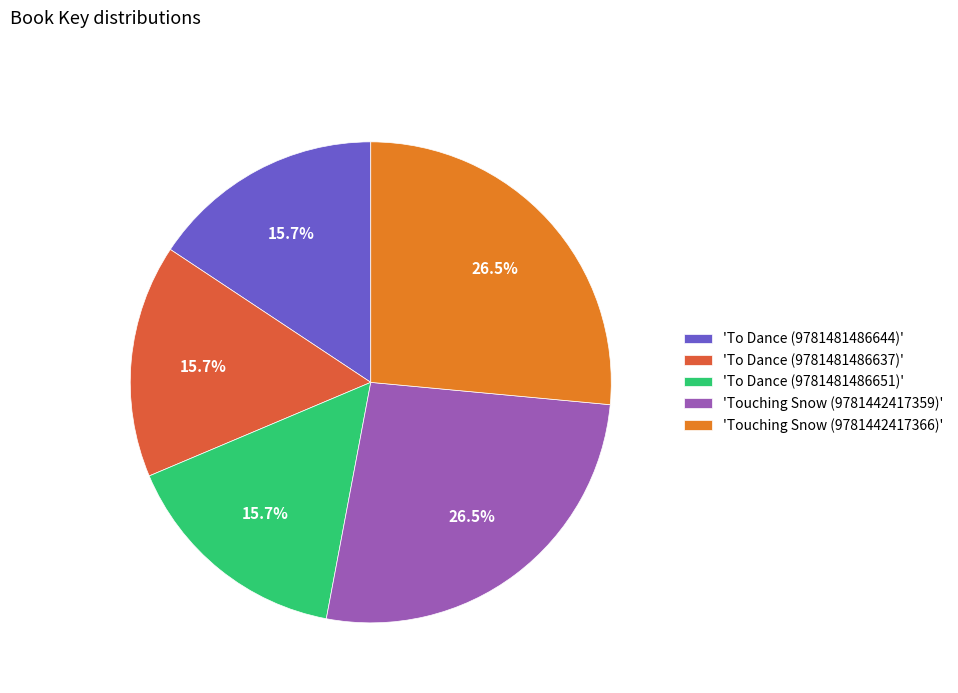

What percentage do 'Touching Snow (9781442417359)' and 'To Dance (9781481486651)' together represent?

42.2%